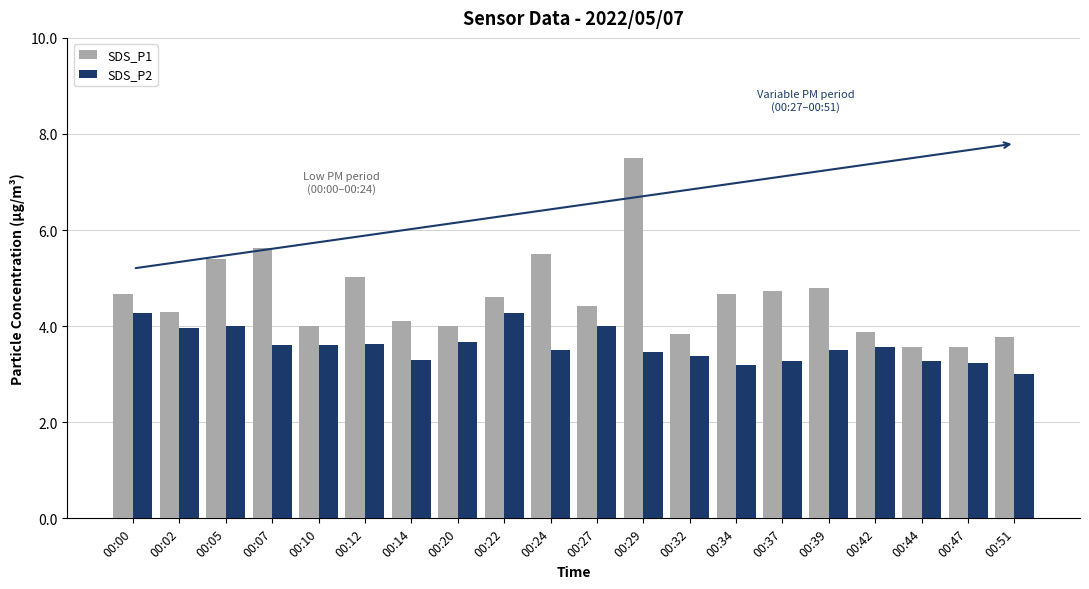

Is it true that SDS_P2 equals 4.3 at 00:00?

True